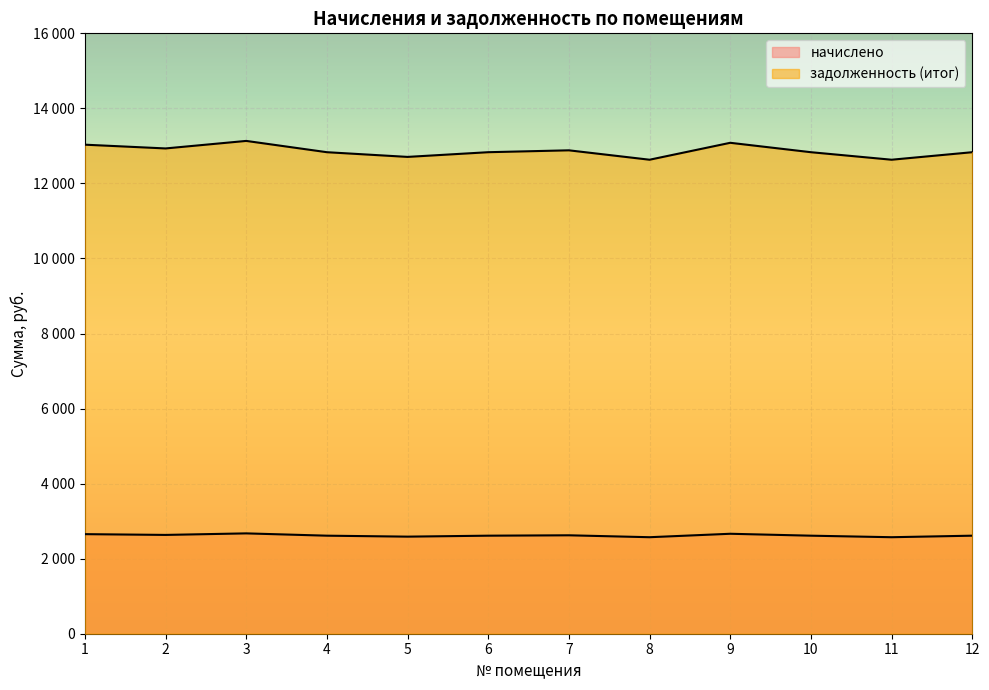

Does the chart display data point markers on the line(s)?

No